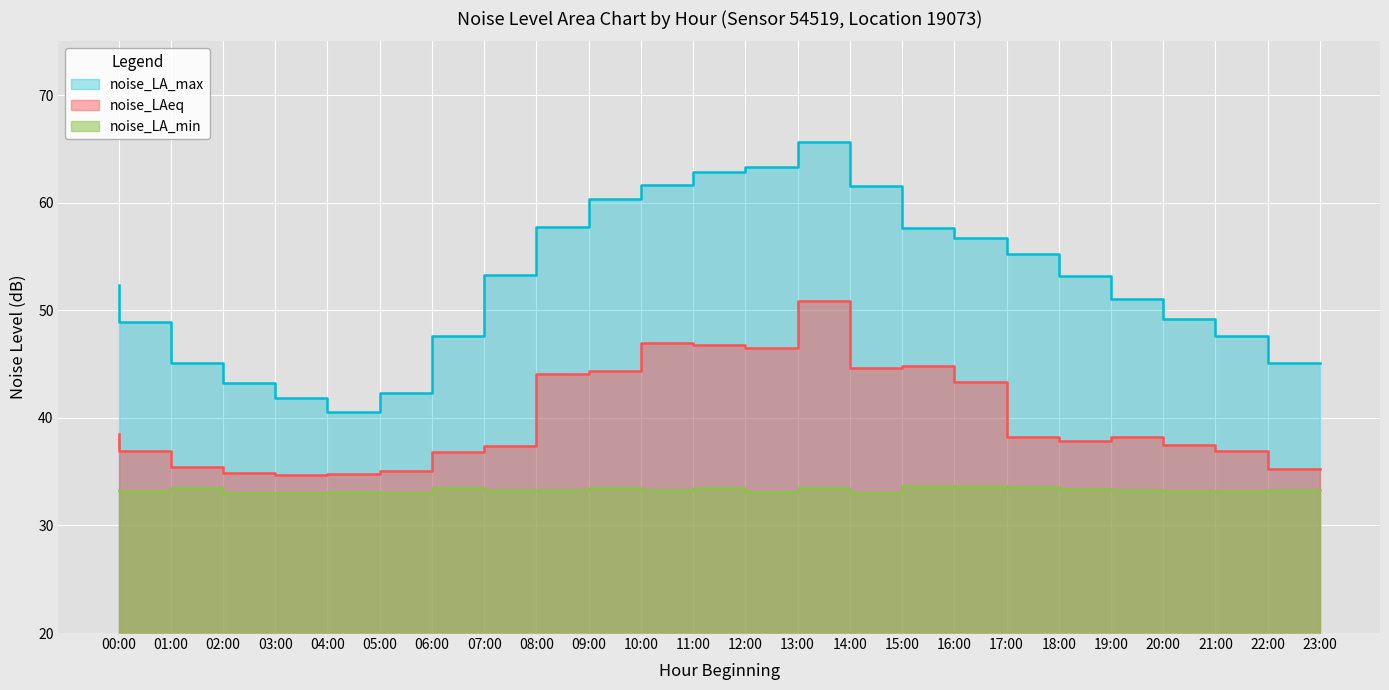

Is the value of noise_LAeq at 14:00 greater than the value of noise_LA_max at 18:00?

No